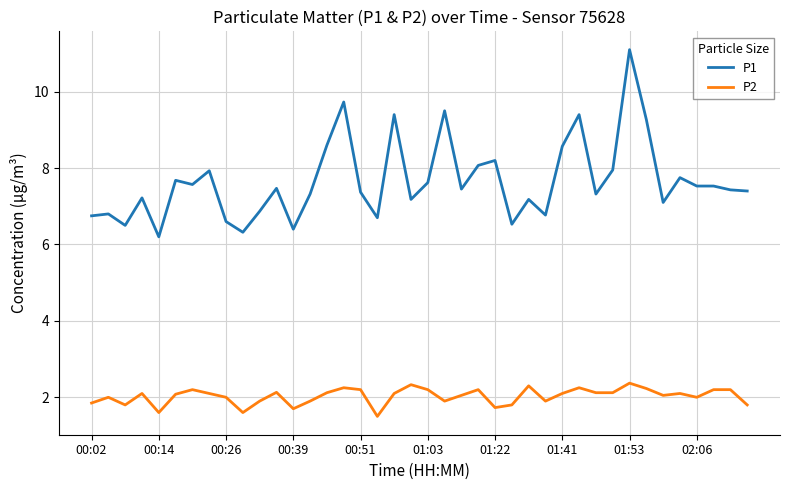

What is the lowest value of the P1 series?

6.2